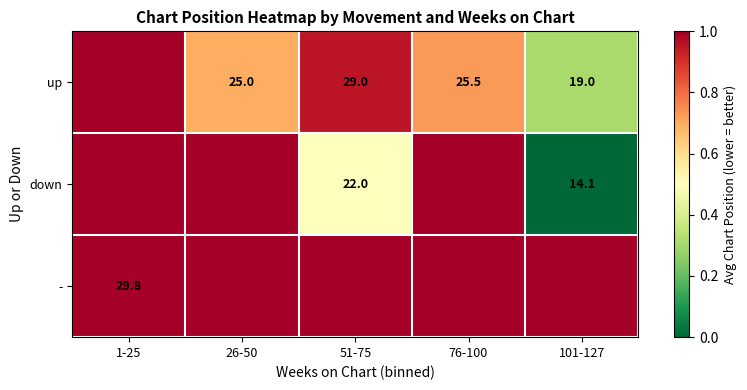

True or false: up has a value of 29.0 at 51-75.

True